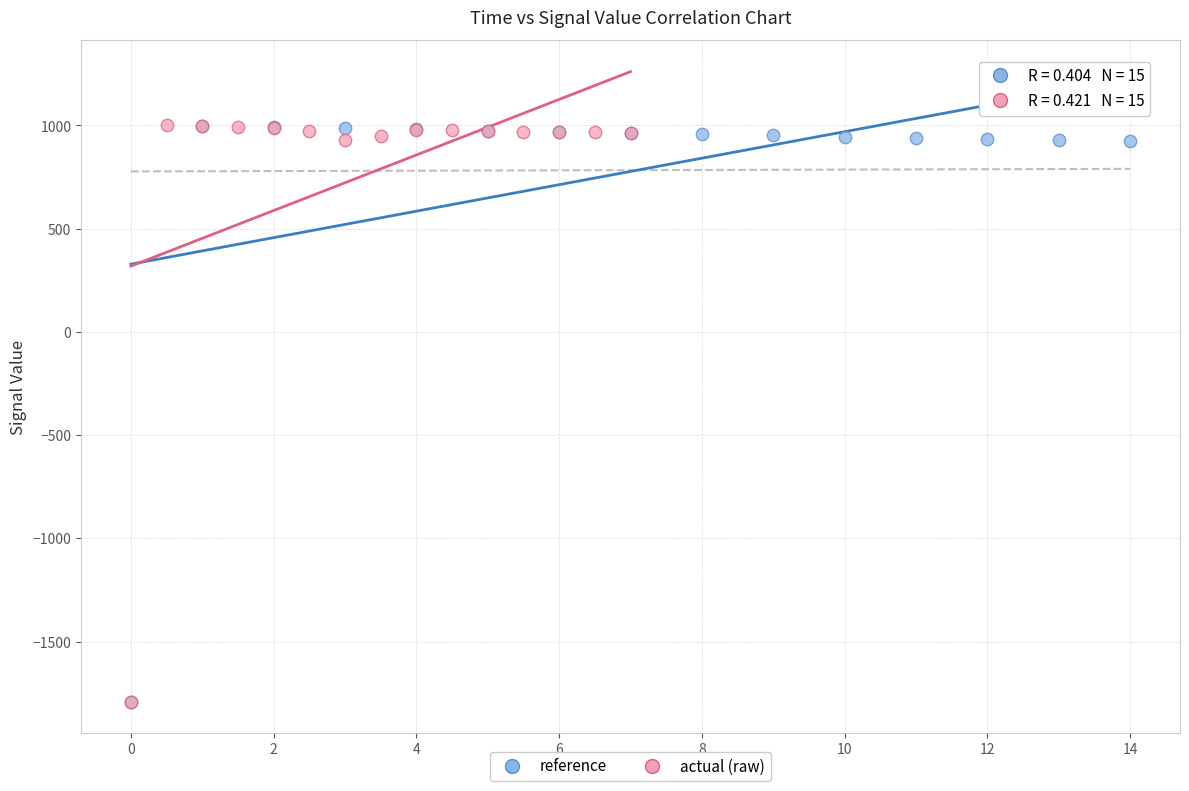

Which series has the largest Y range (max minus min)?

actual (raw)